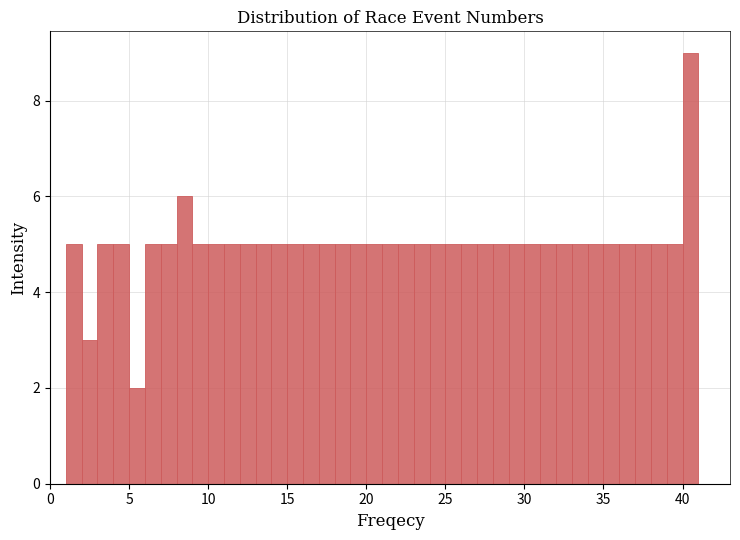

Around what value on the x-axis is the tallest bar? Give the approximate position of its centre, as read against the axis.

40.5